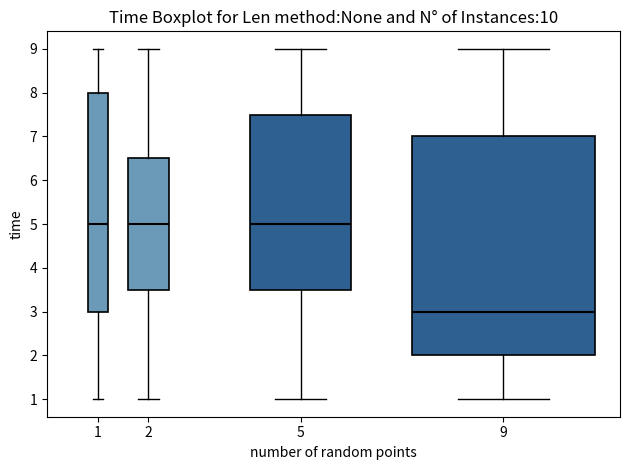

Reading left to right, transcribe this box plot: for each box, give where its median line is, the range the box spans, and where its two whiskers end, as read against the y-axis. The values are not printed on the chart, so give them approximately, as read against the axis.

1: median 5.0, box 3.0 to 8.0, whiskers 1.0 to 9.0
2: median 5.0, box 3.5 to 6.5, whiskers 1.0 to 9.0
5: median 5.0, box 3.5 to 7.5, whiskers 1.0 to 9.0
9: median 3.0, box 2.0 to 7.0, whiskers 1.0 to 9.0